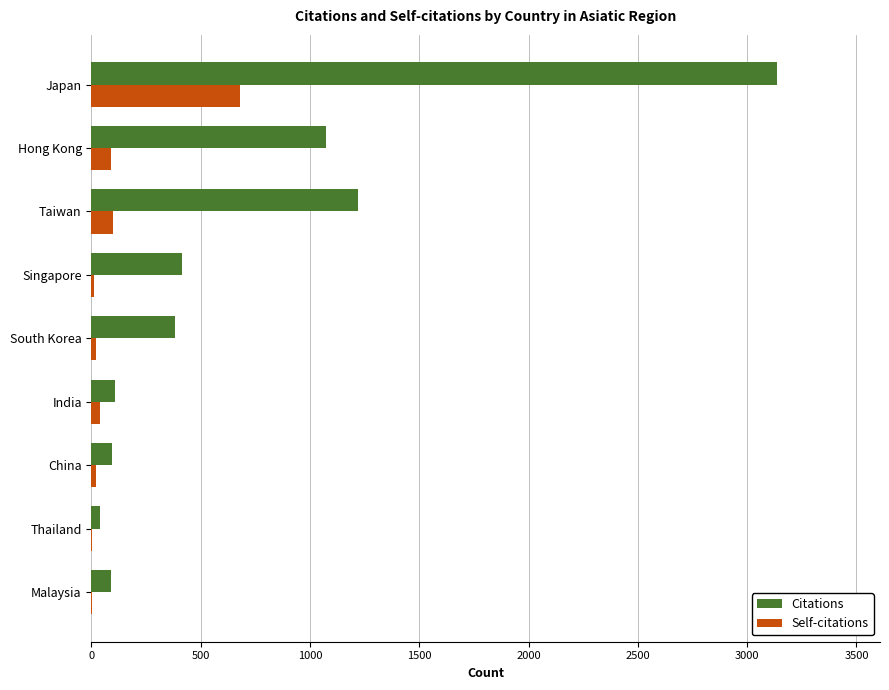

At which category is the sum across all series the highest?

Japan